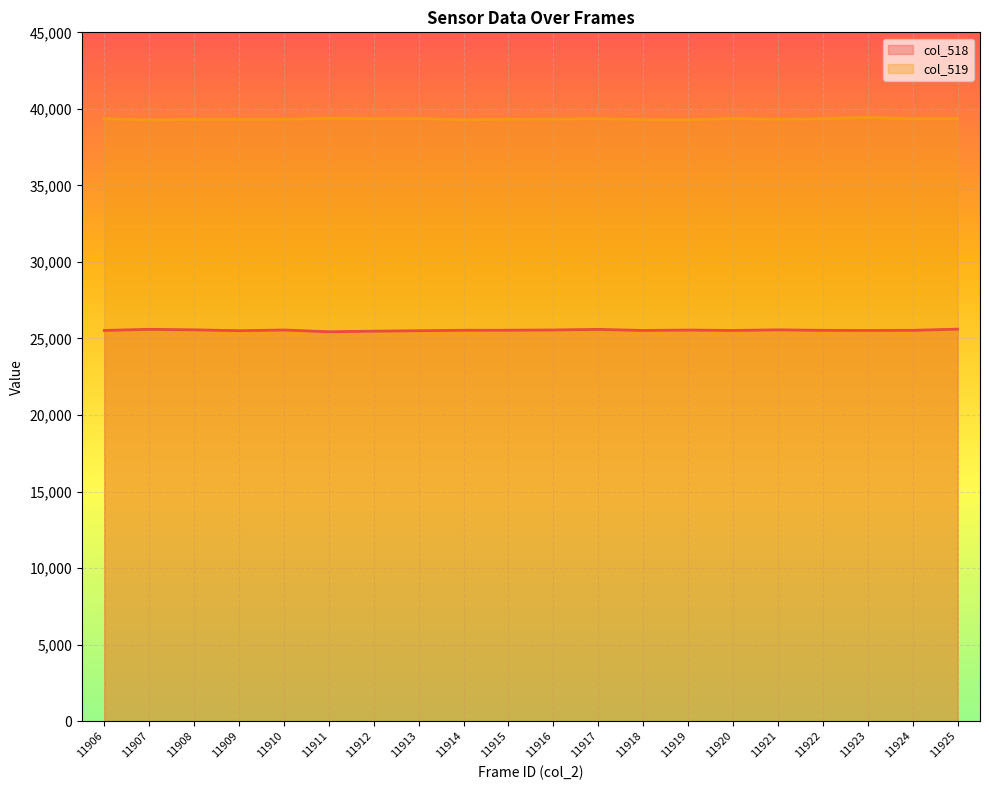

List the labels in order of col_518 (line) value, smallest first.

11911, 11912, 11909, 11913, 11906, 11918, 11920, 11923, 11922, 11924, 11914, 11915, 11919, 11910, 11916, 11908, 11921, 11917, 11907, 11925